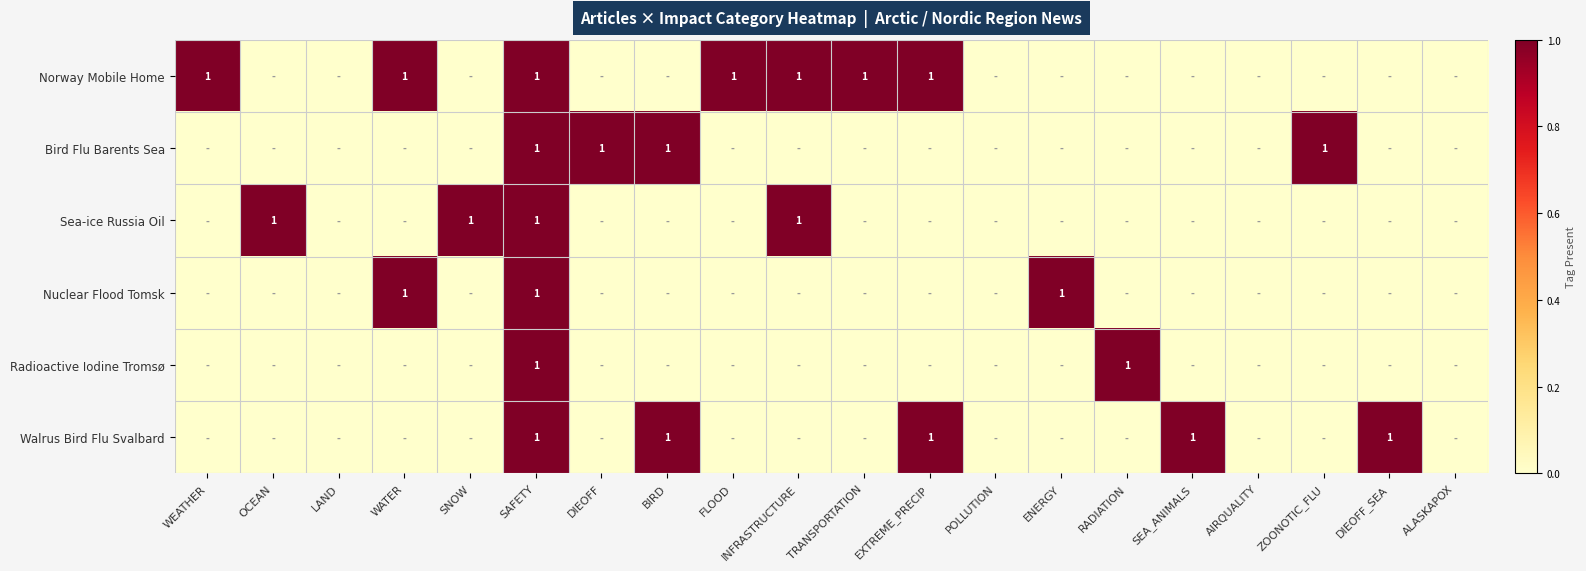

What is the total value across all series at SAFETY?

6